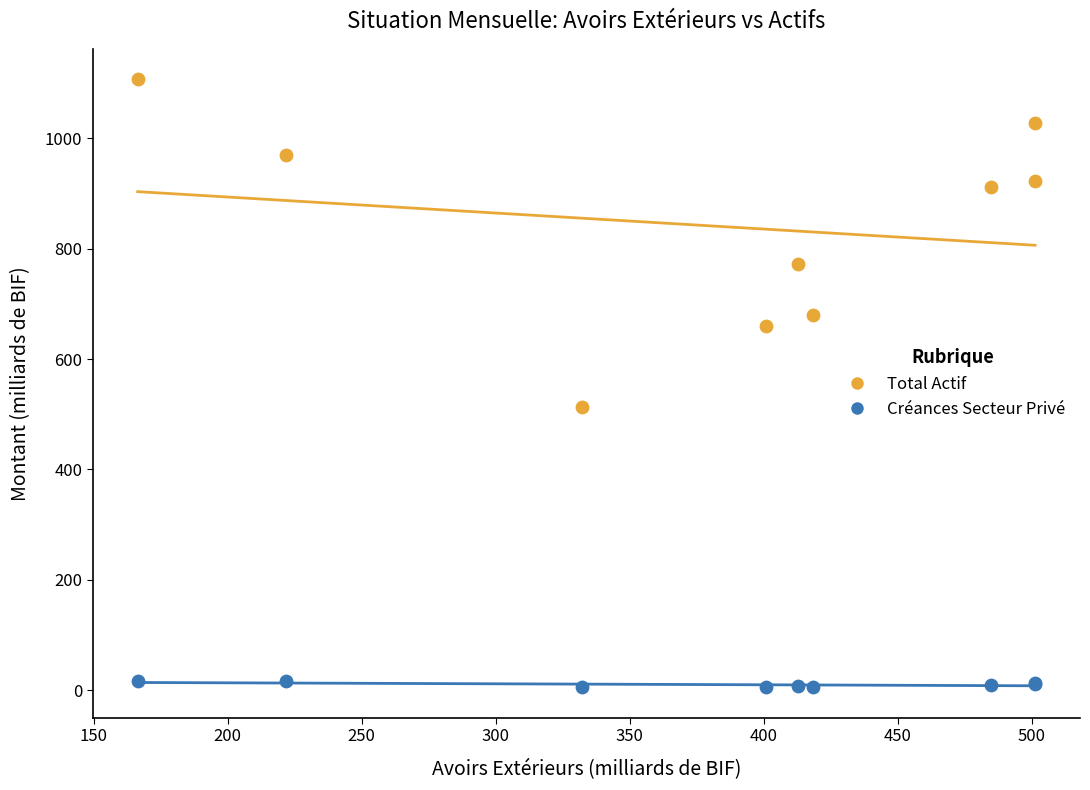

Across all series, what Y value is closest to 556?

513.6